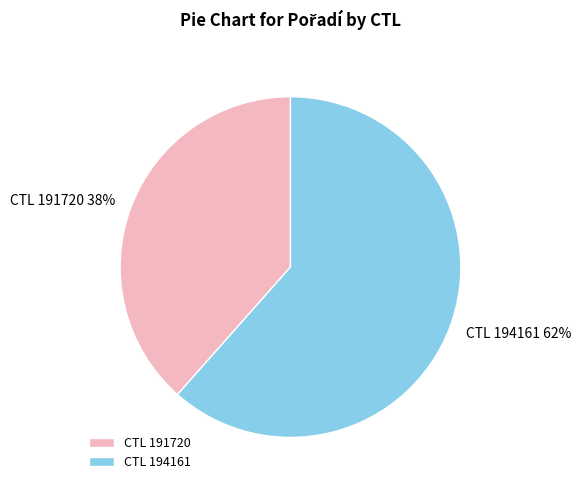

Between CTL 194161 and CTL 191720, which is larger?

CTL 194161